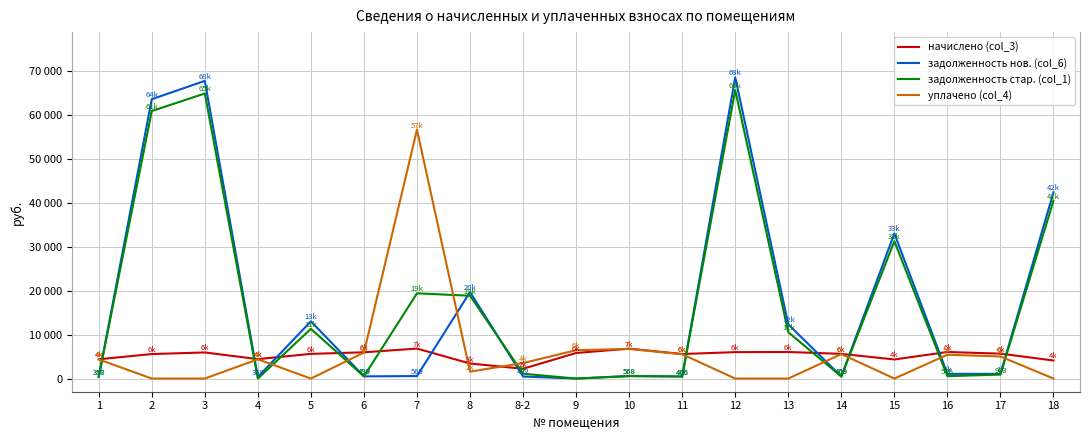

How many times do уплачено (col_4) and задолженность нов. (col_6) cross each other?

11